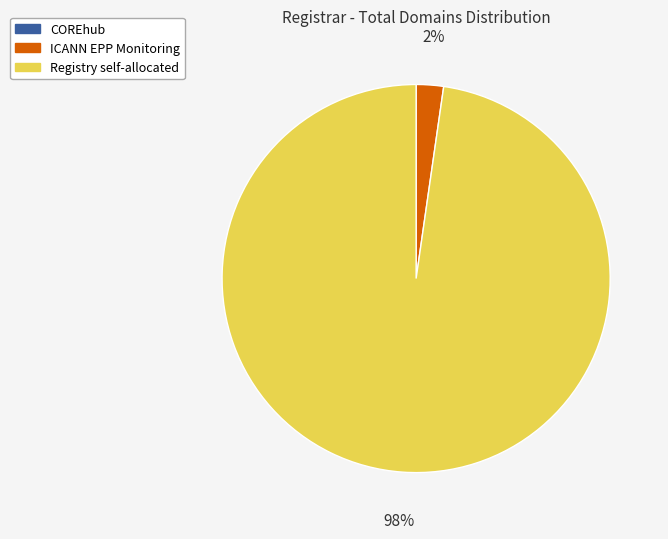

What is the largest slice in the pie chart?

Registry self-allocated